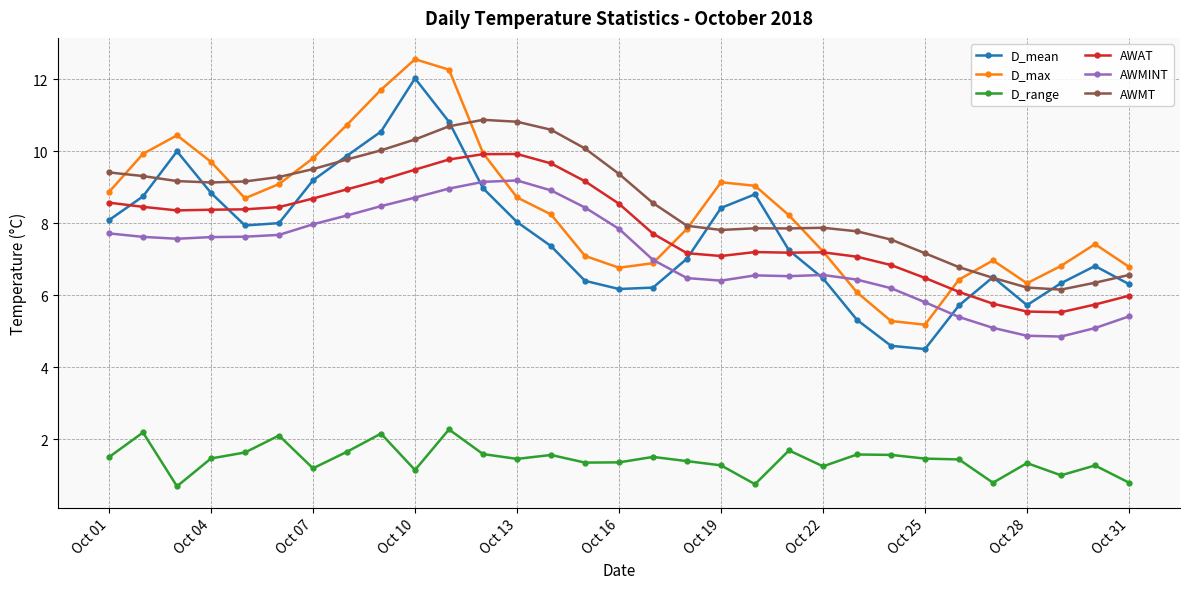

At how many categories does at least one series exceed 12?

2